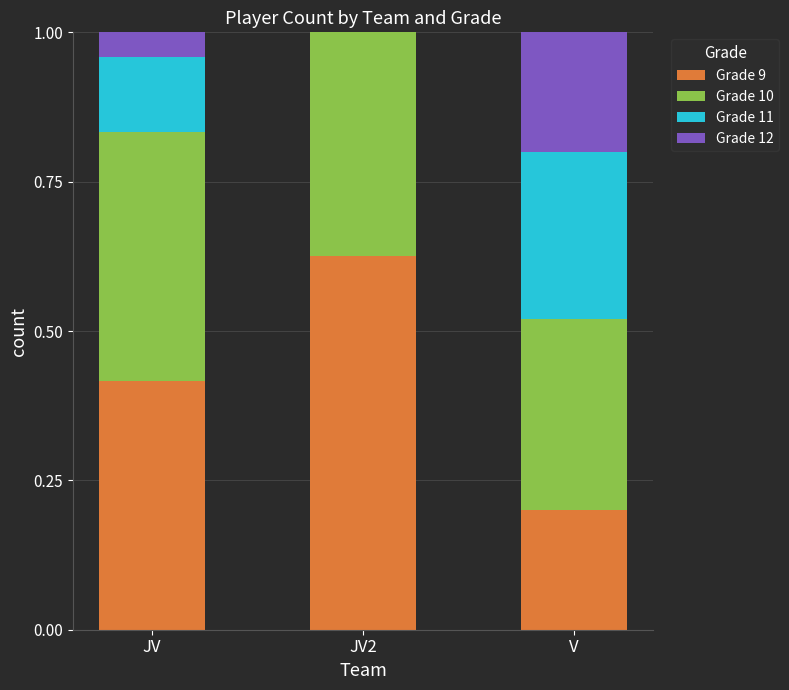

What is the total value across all series at JV?

1.0